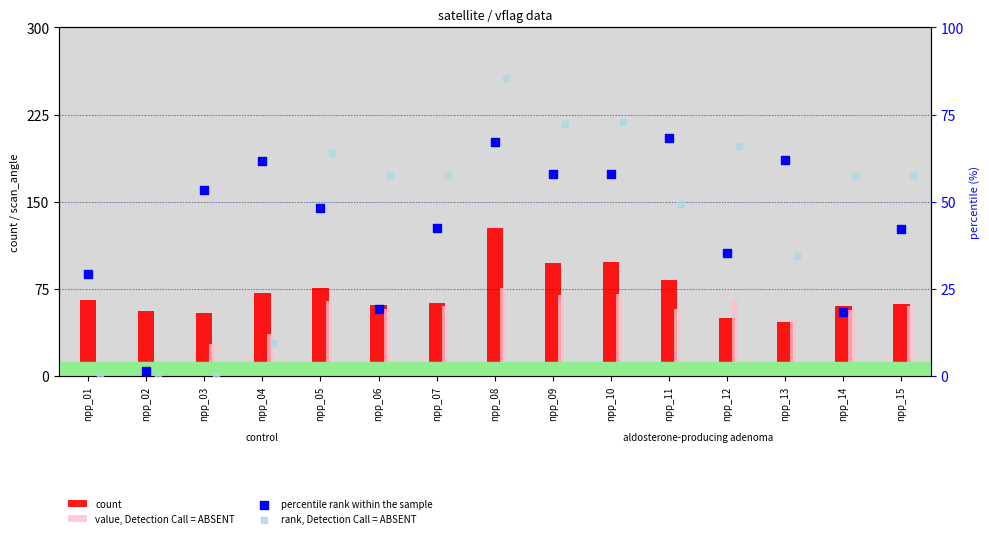

At how many categories does at least one series exceed 104?

1